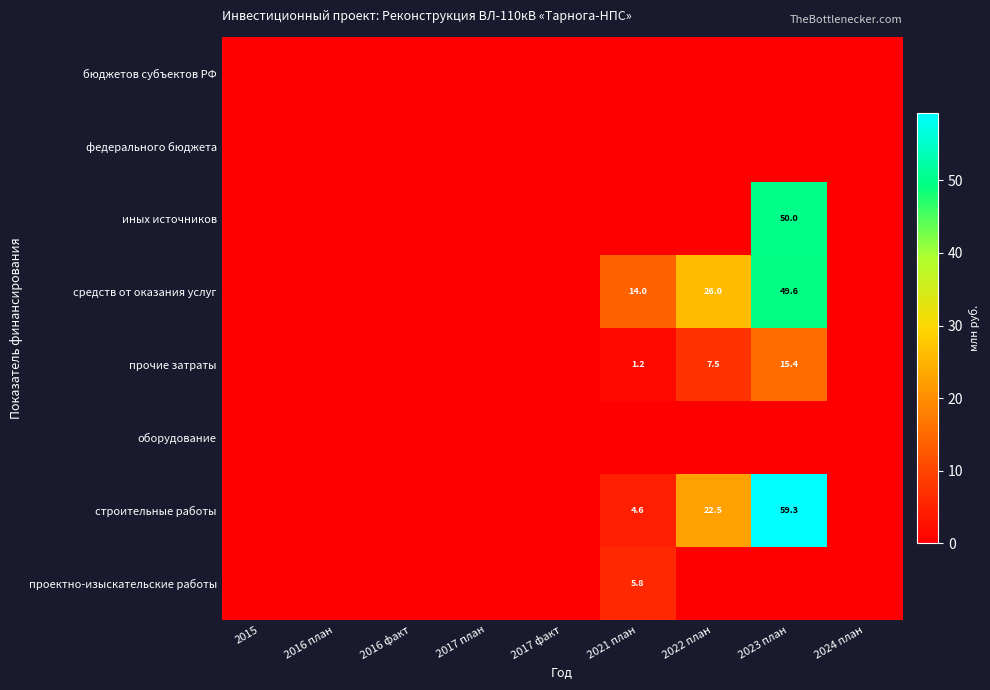

What is the difference between the строительные работы values at 2021 план and 2022 план?

17.9